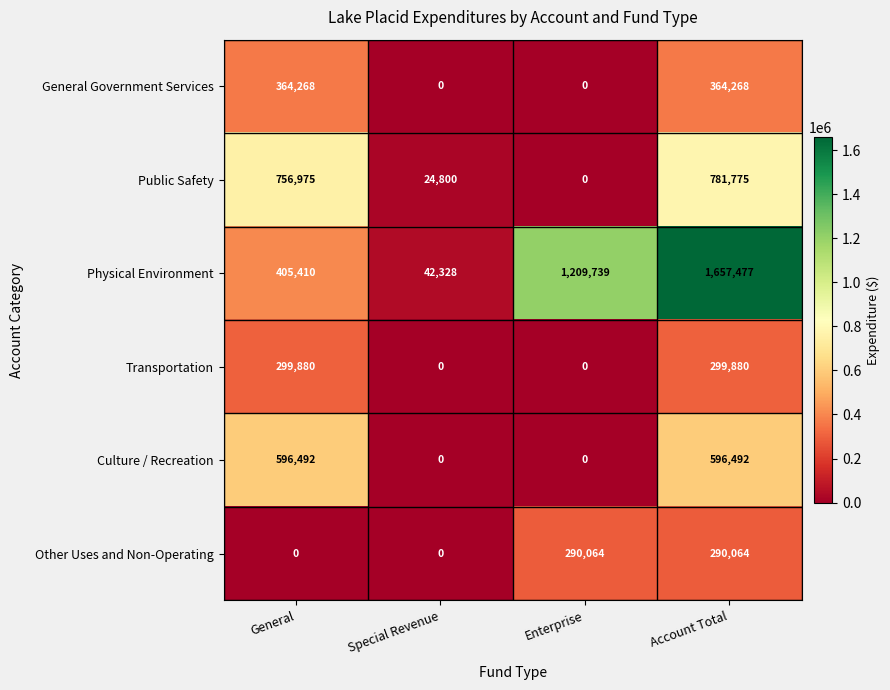

At Account Total, list the series in order from largest to smallest.

Physical Environment, Public Safety, Culture / Recreation, General Government Services, Transportation, Other Uses and Non-Operating